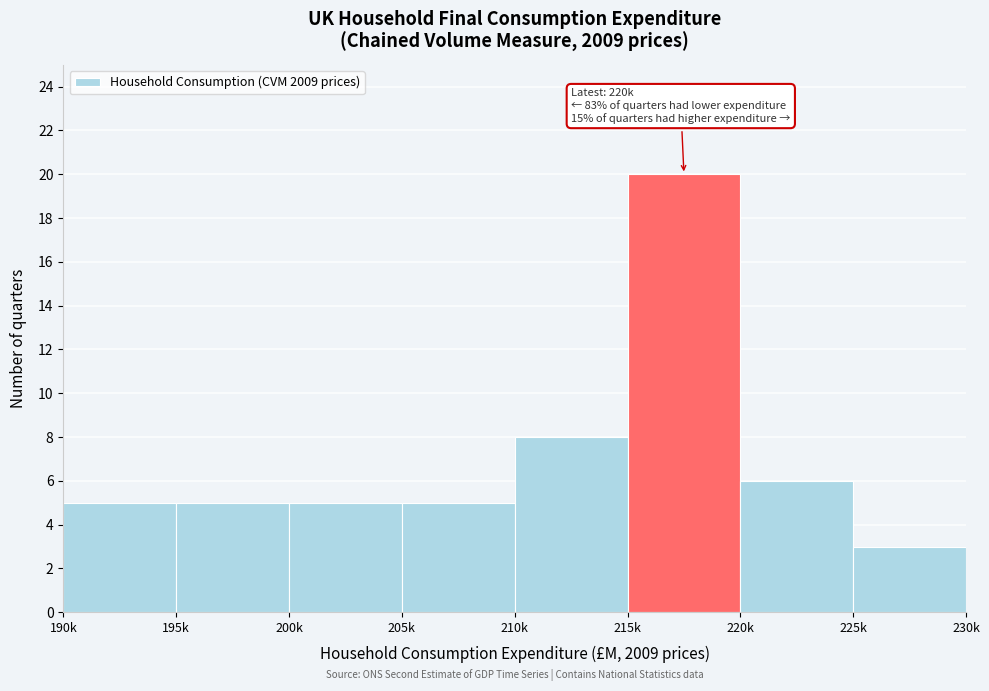

Reading left to right, what are all the values shown in this chart?

190k=5	195k=5	200k=5	205k=5	210k=8	215k=20	220k=6	225k=3